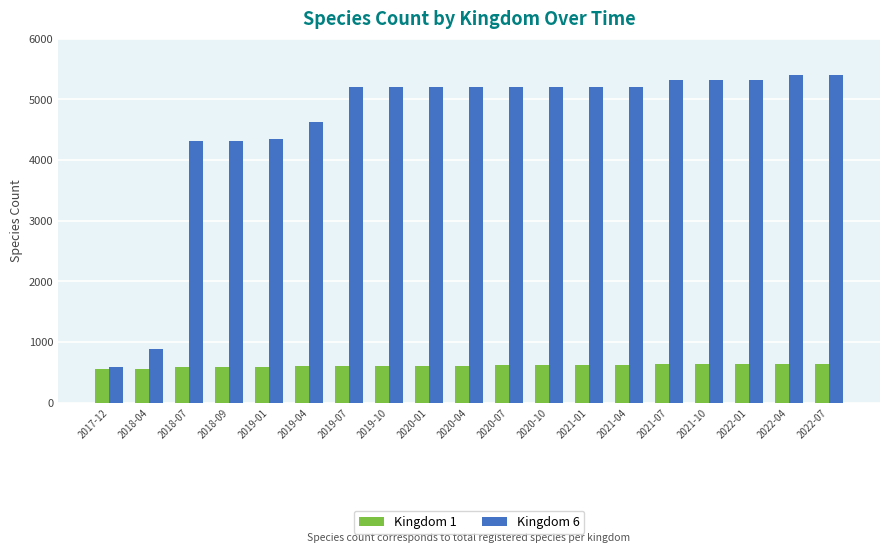

What is the label of the 8th bar from the left?

2019-10